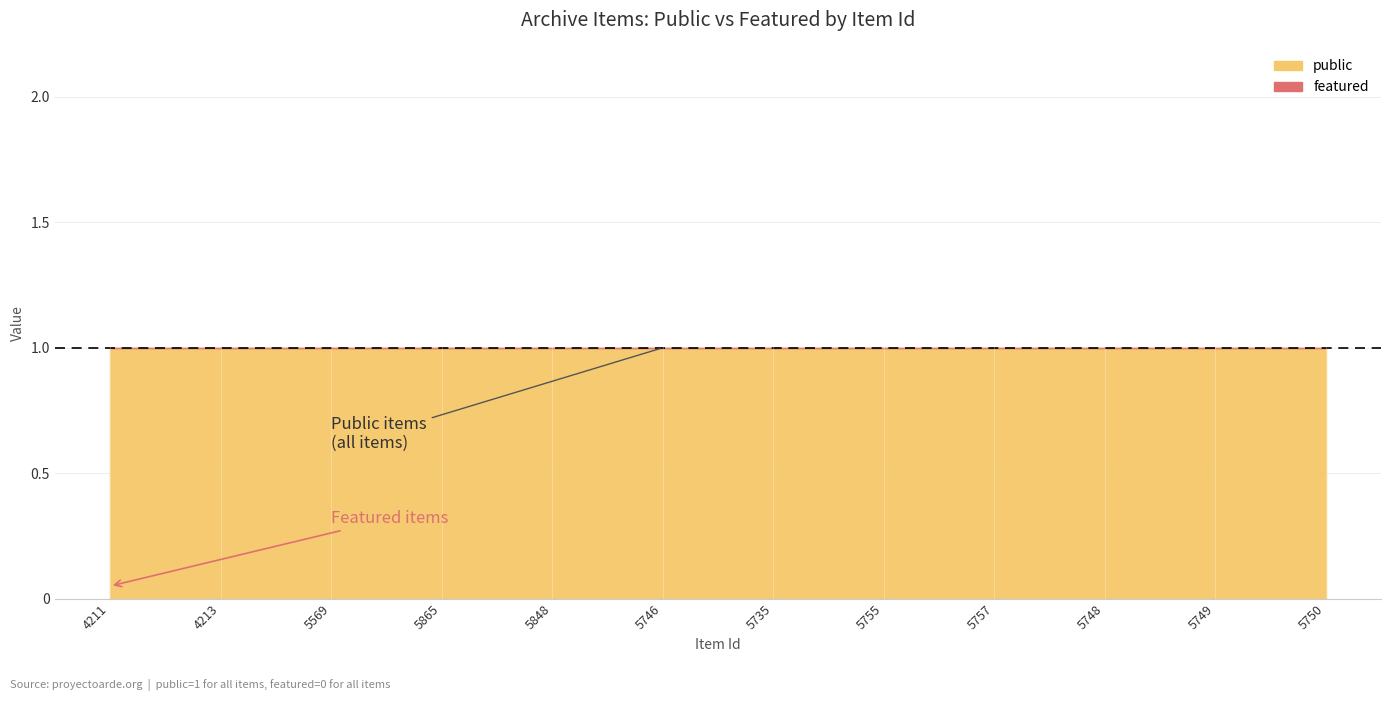

Rank the series by their average value, from highest to lowest.

public, featured